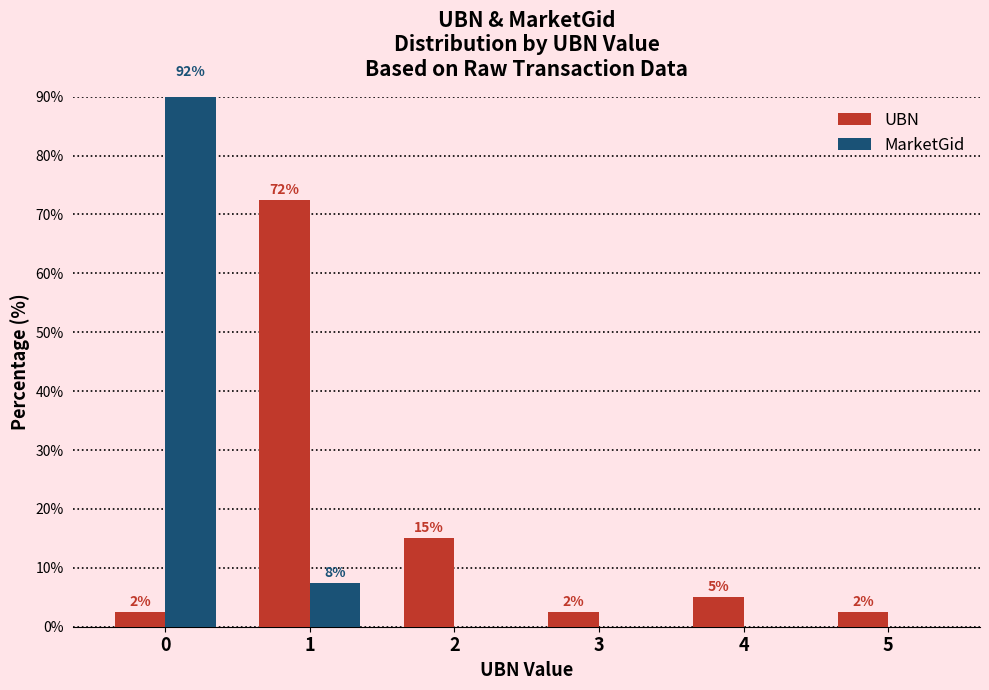

What is the difference between the maximum and second lowest values in the MarketGid series?

92.5